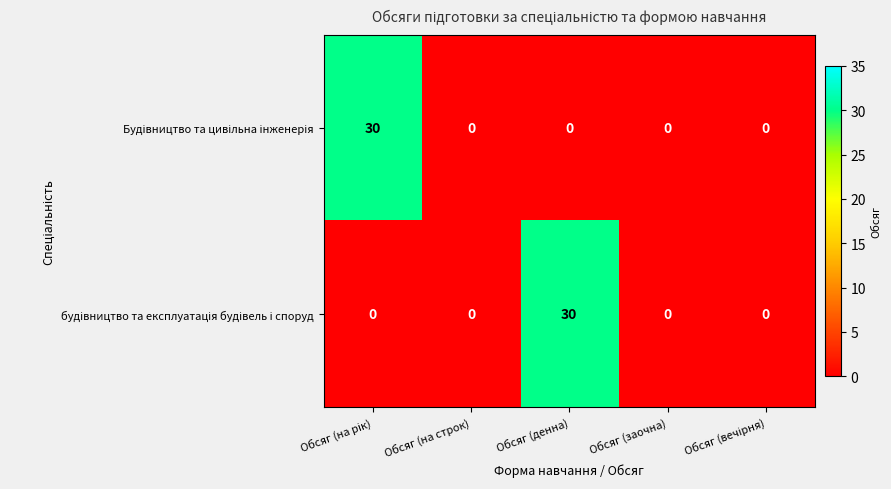

What is the maximum value shown in the chart?

30